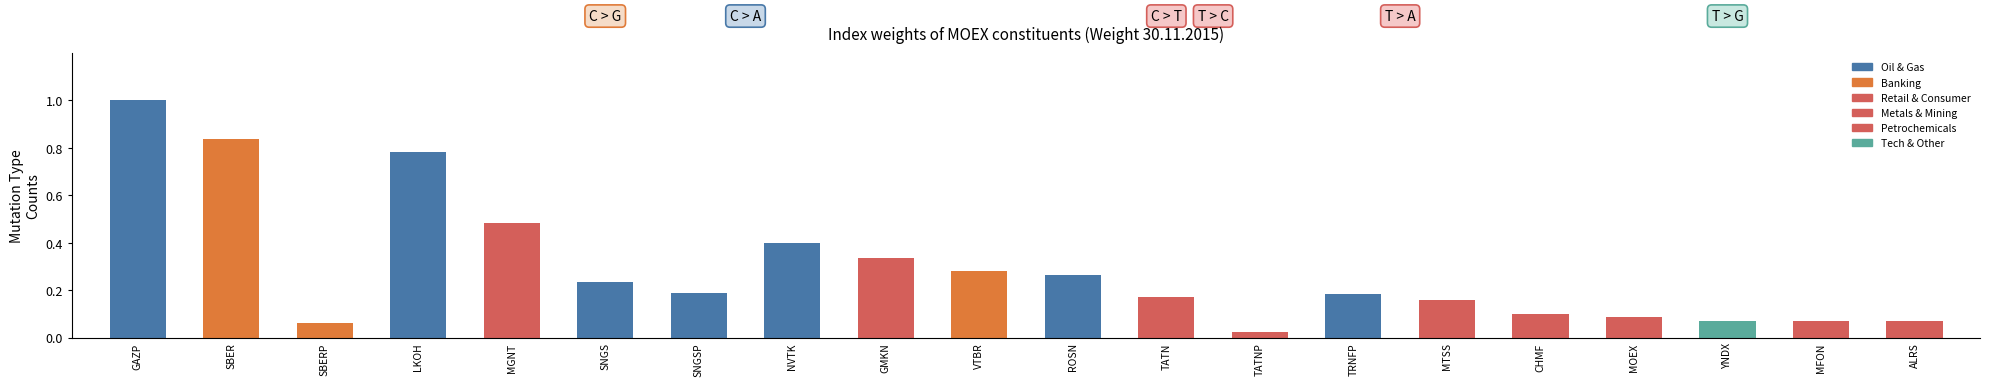

Does the chart contain stacked bars?

No